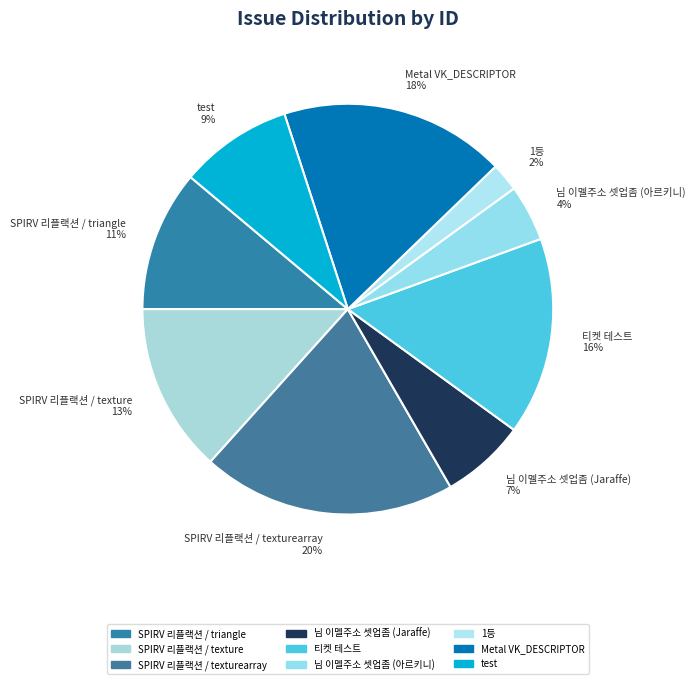

To the nearest percent, what is the average slice percentage?

11%